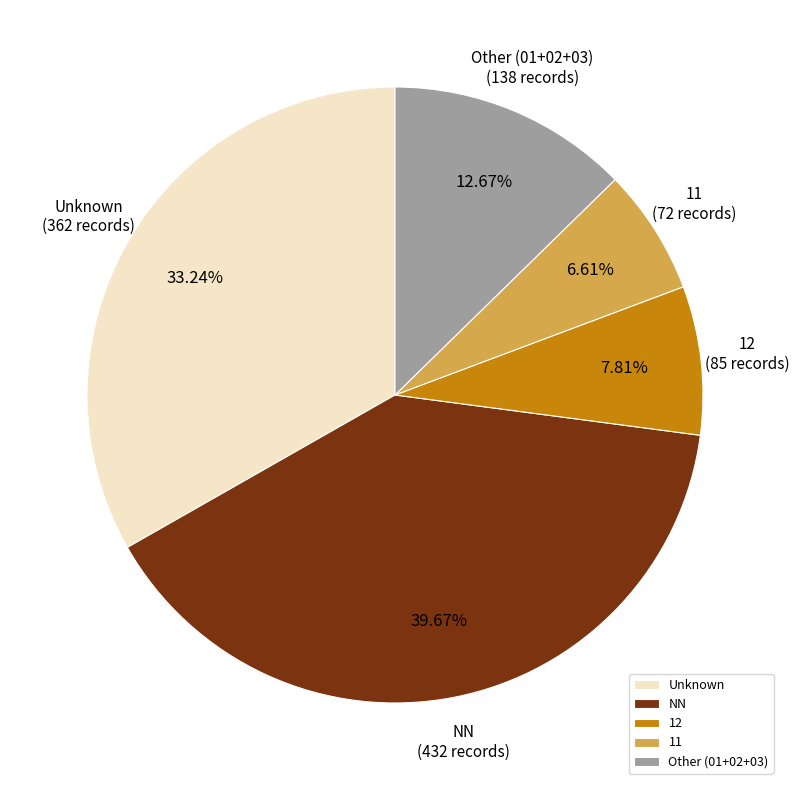

Count the number of slices in the pie.

5